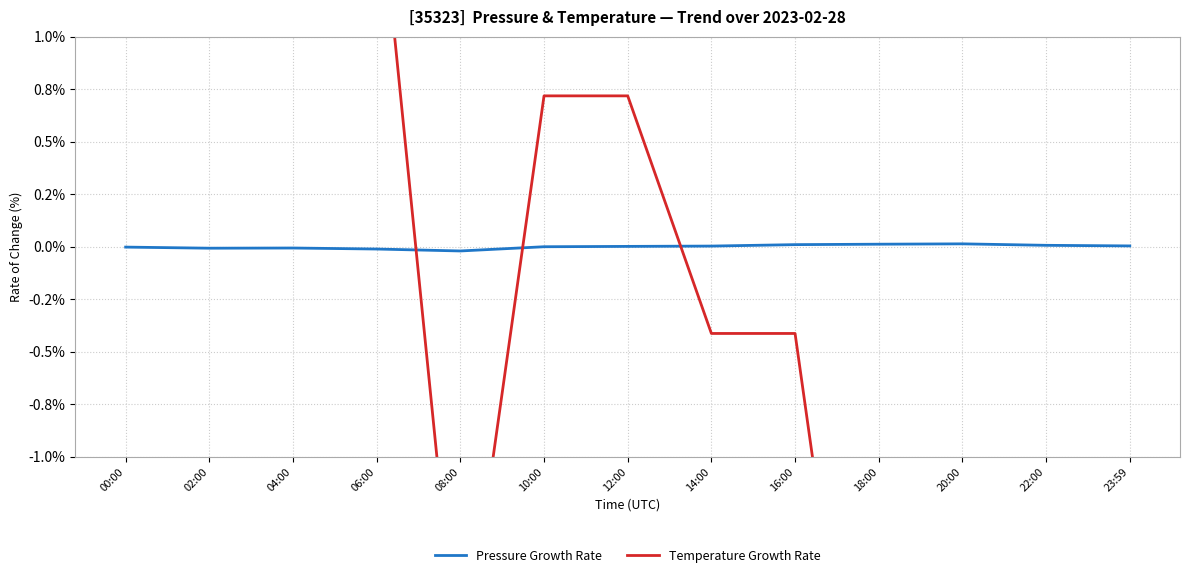

How many negative values does the Pressure Growth Rate series have?

6